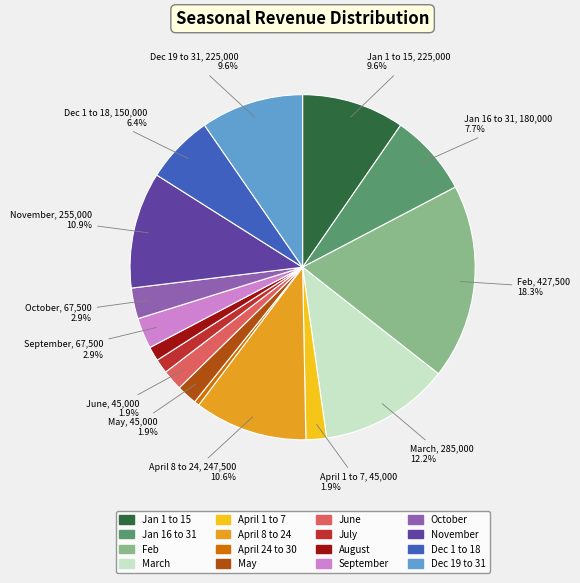

Count the number of slices in the pie.

16